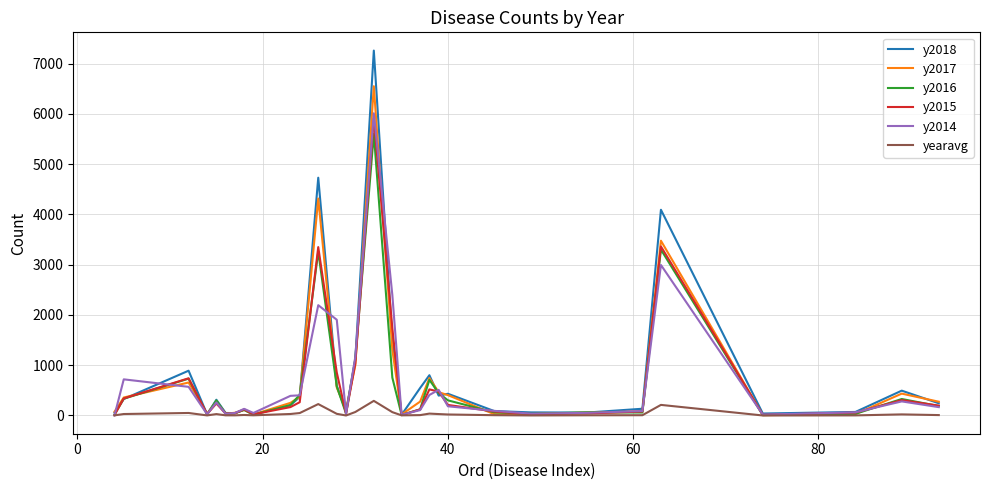

Which series has the widest spread of values?

y2018